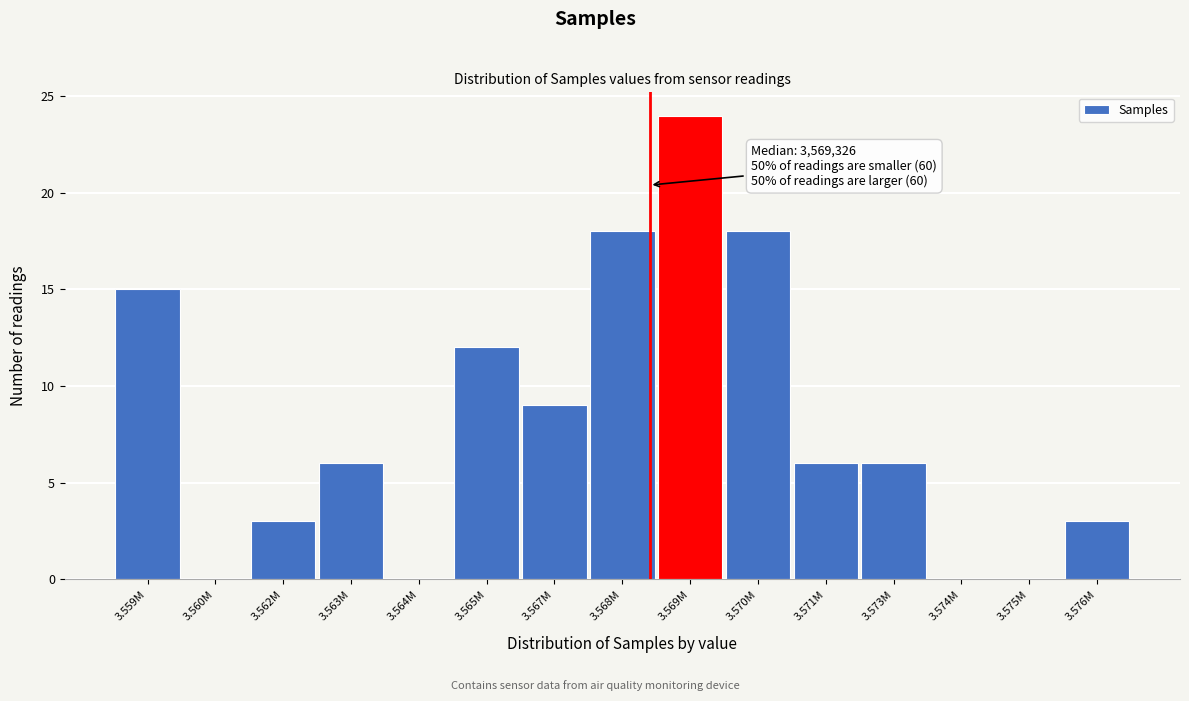

Reading right to left, transcribe all the data shown in this chart.

3.576M=3	3.575M=0	3.574M=0	3.573M=6	3.571M=6	3.570M=18	3.569M=24	3.568M=18	3.567M=9	3.565M=12	3.564M=0	3.563M=6	3.562M=3	3.560M=0	3.559M=15